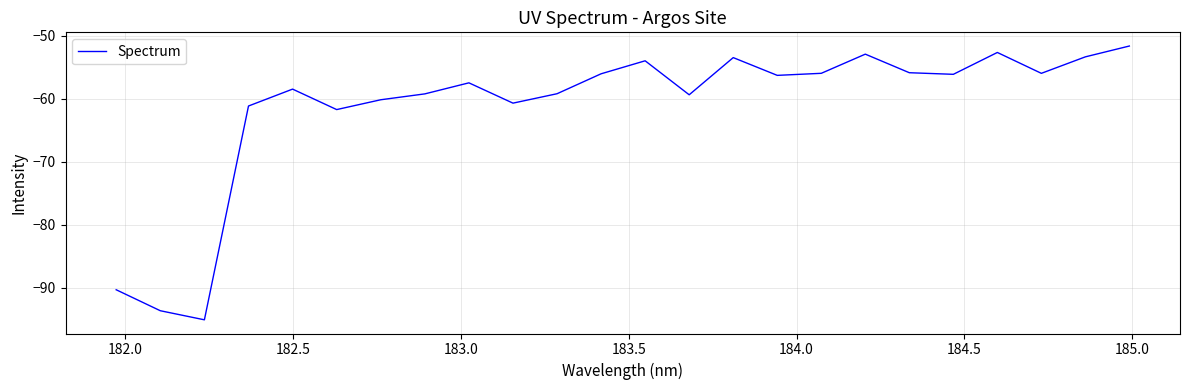

What is the difference between the maximum and minimum values?

43.5